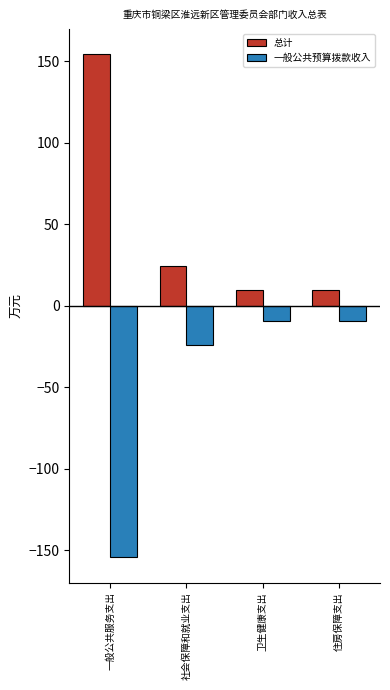

At which category does the chart reach its peak across all series?

一般公共服务支出